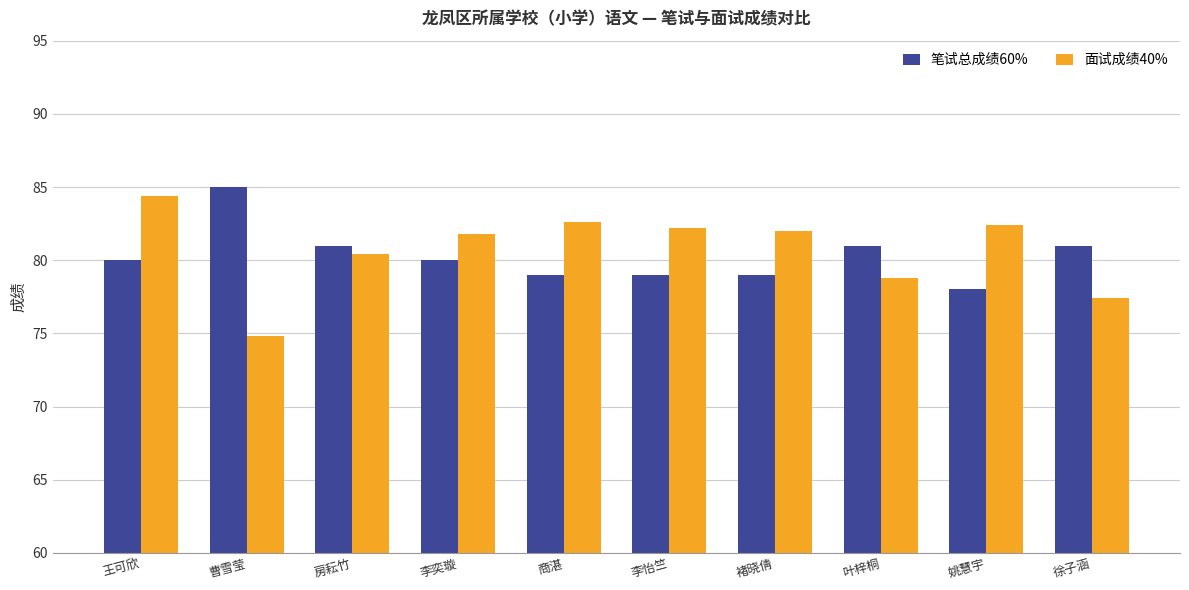

Is it true that 面试成绩40% equals 127.4 at 李怡竺?

False